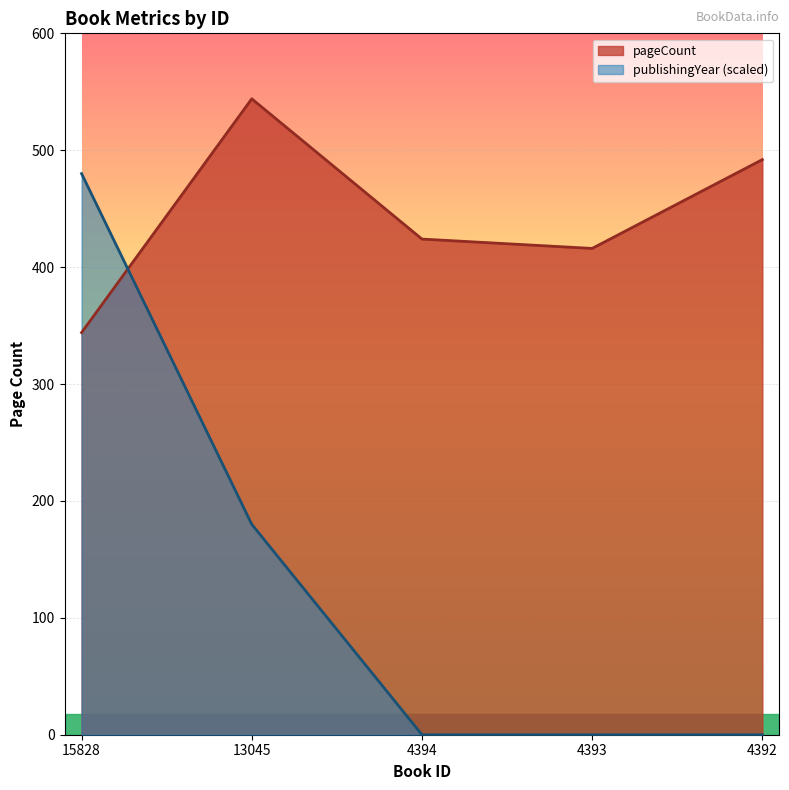

What is the average value of the pageCount series?

444